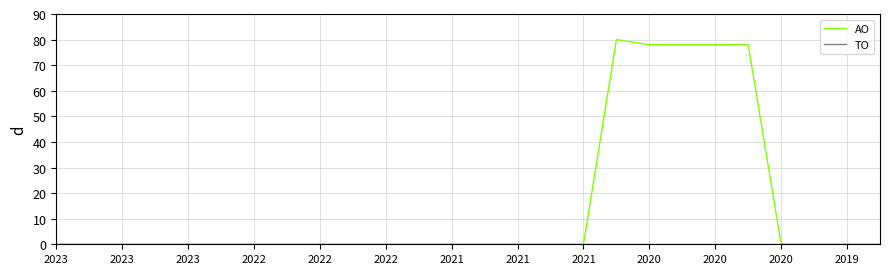

Which series has the largest total across all categories?

AO